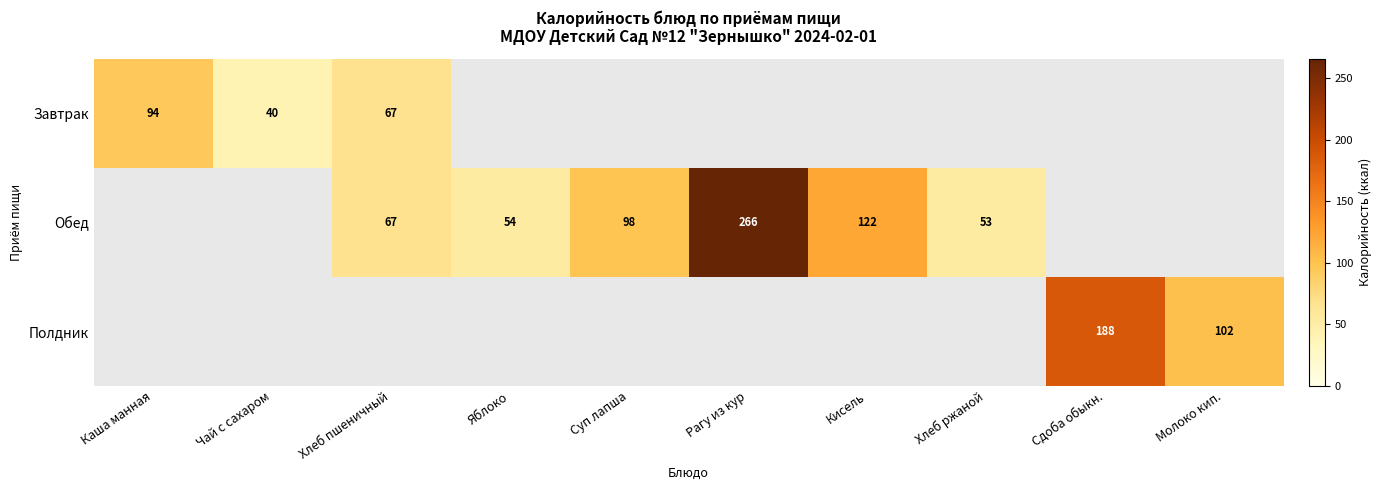

True or false: Полдник has a value of 56 at Молоко кип..

False